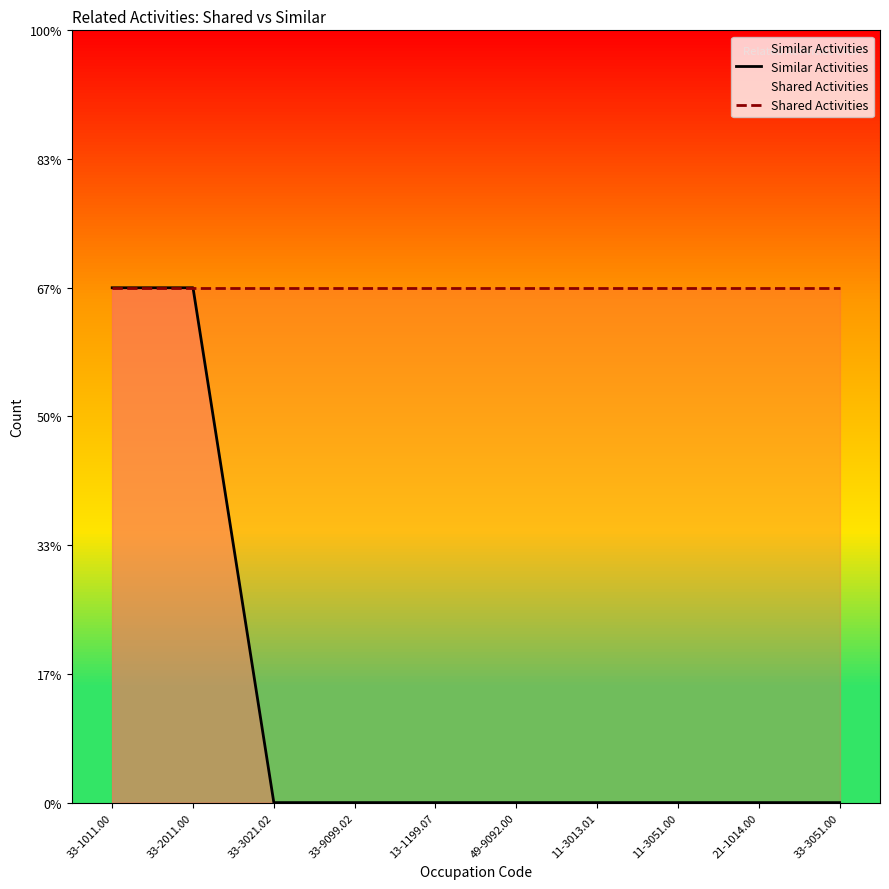

What is the spread (max minus min) of values at 11-3013.01?

1